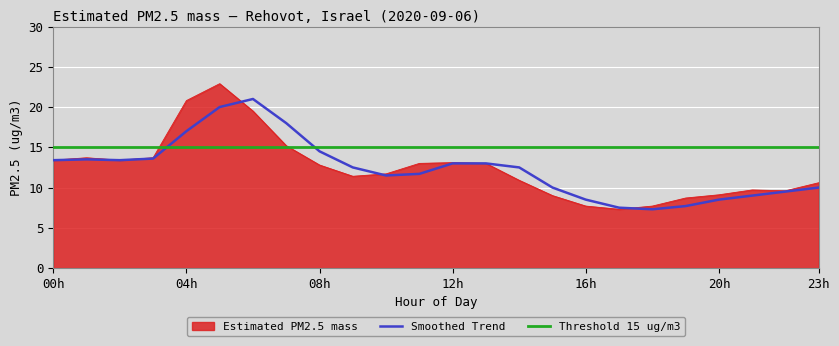

Which series has the largest range (max minus min)?

Estimated PM2.5 mass